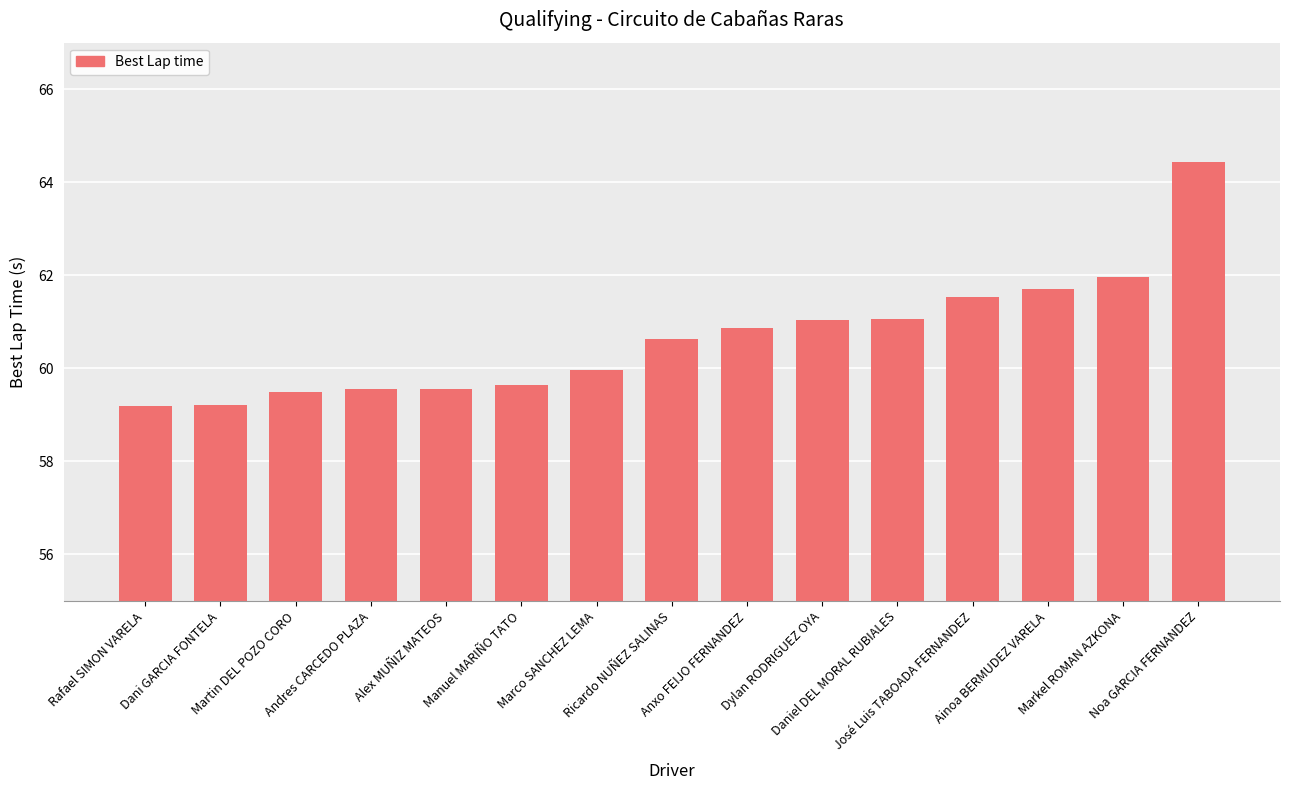

What is the change in value from Dani GARCIA FONTELA to Martin DEL POZO CORO?

+0.3